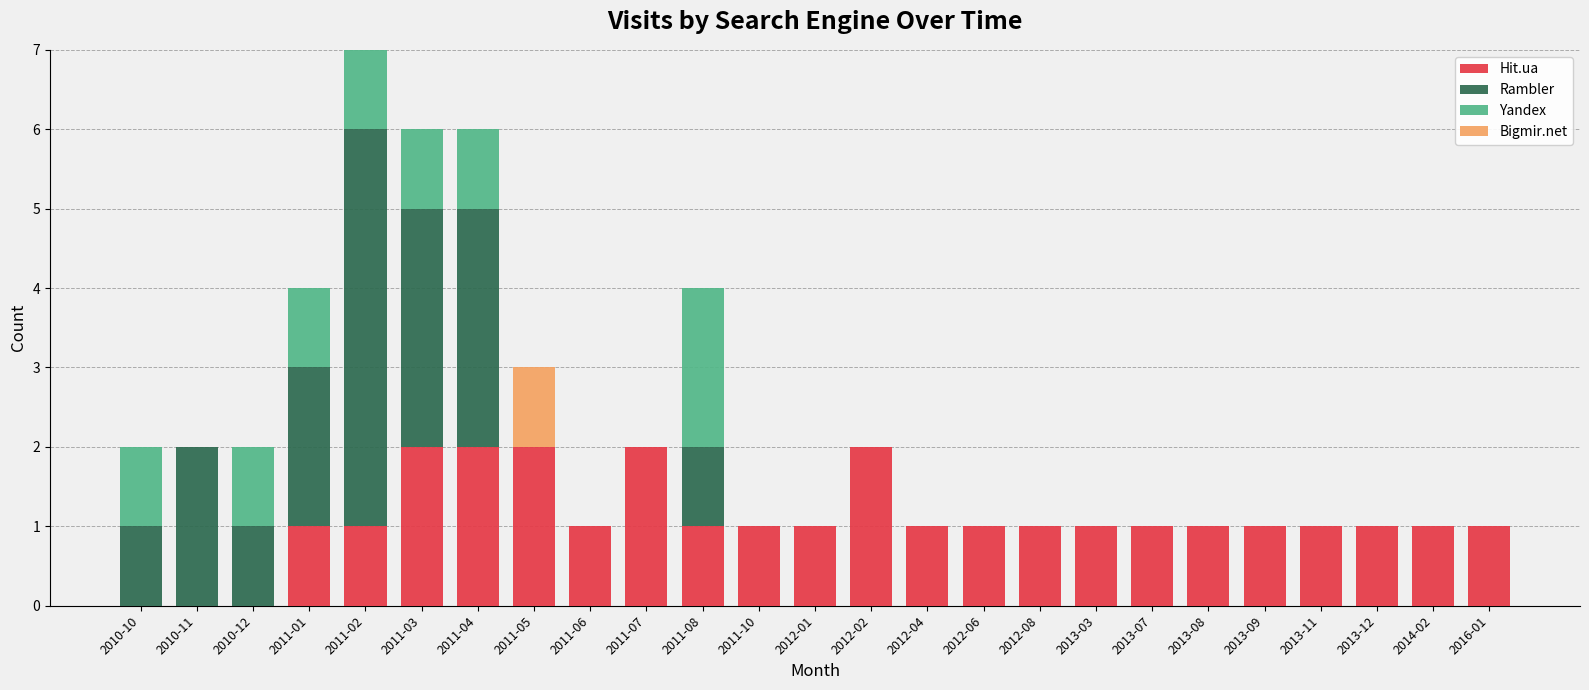

What is the sum of all Hit.ua values?

27